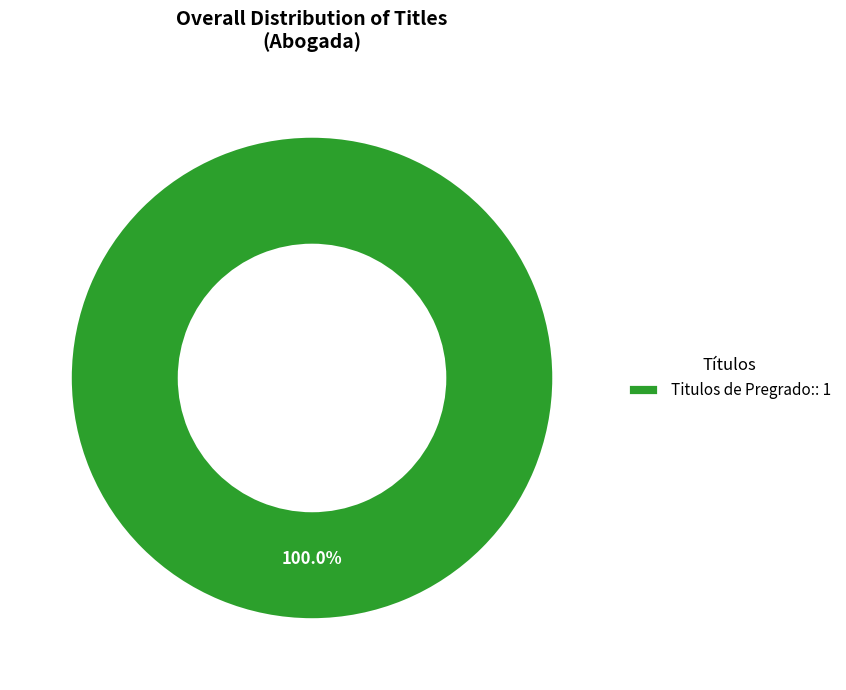

Rank the categories by value from highest to lowest.

Titulos de Pregrado:: 1